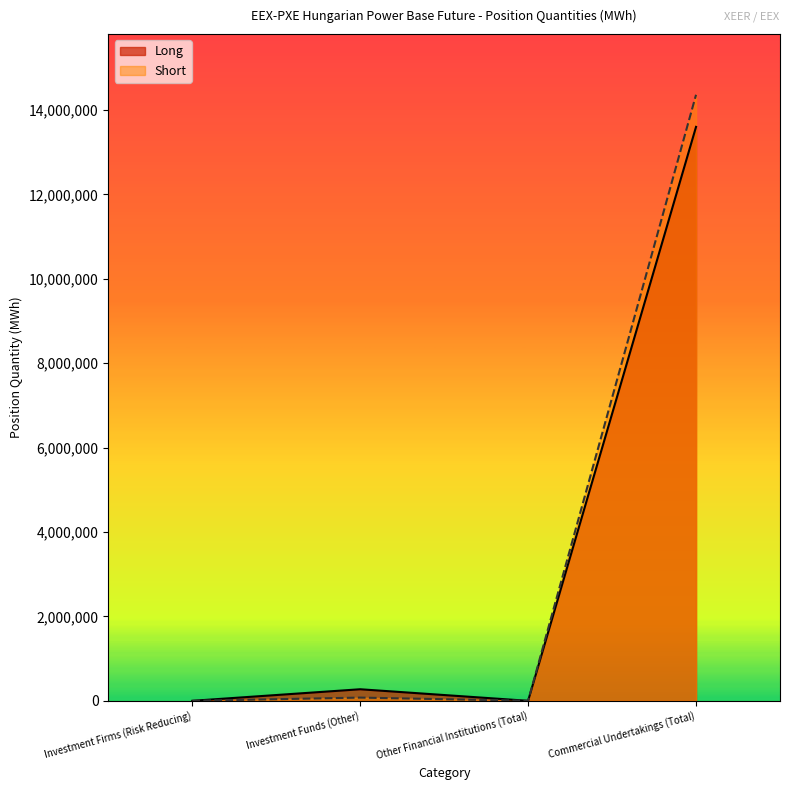

What is the difference between the second highest and minimum values in the Short series?

76185